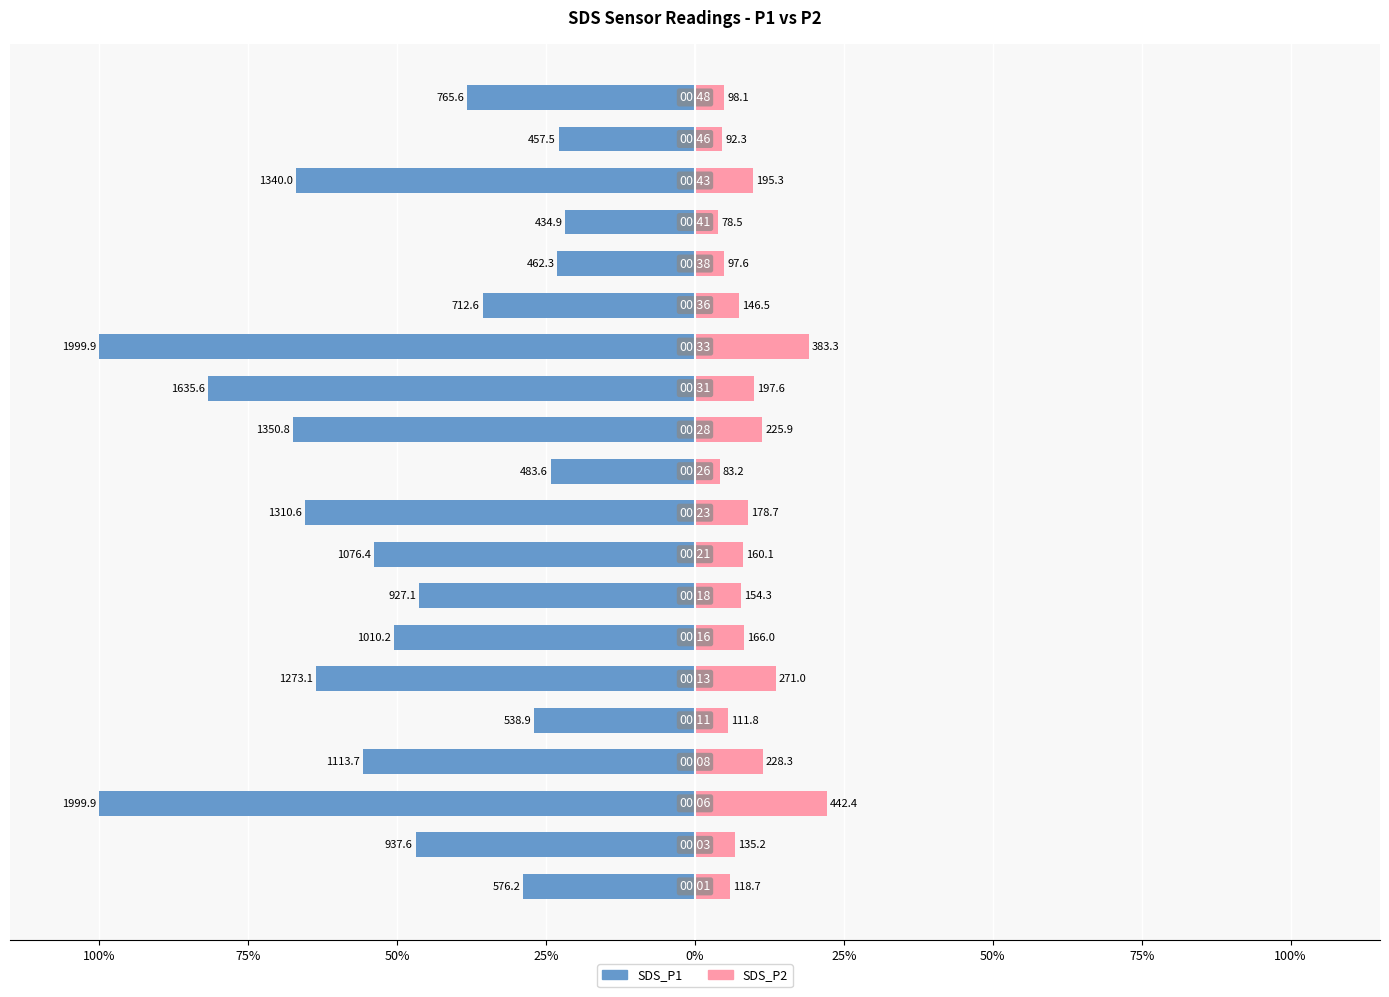

Rank the series at 100% from lowest to highest value.

SDS_P1, SDS_P2